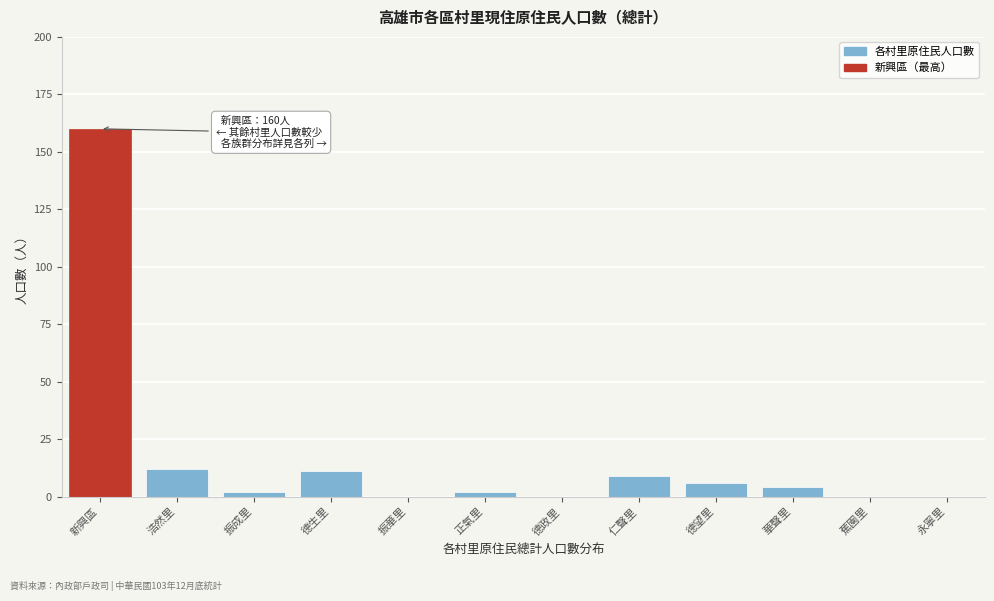

Reading left to right, list all the values displayed in this chart.

新興區=160	浩然里=12	振成里=2	德生里=11	振華里=0	正氣里=2	德政里=0	仁聲里=9	德望里=6	華聲里=4	蕉園里=0	永寧里=0